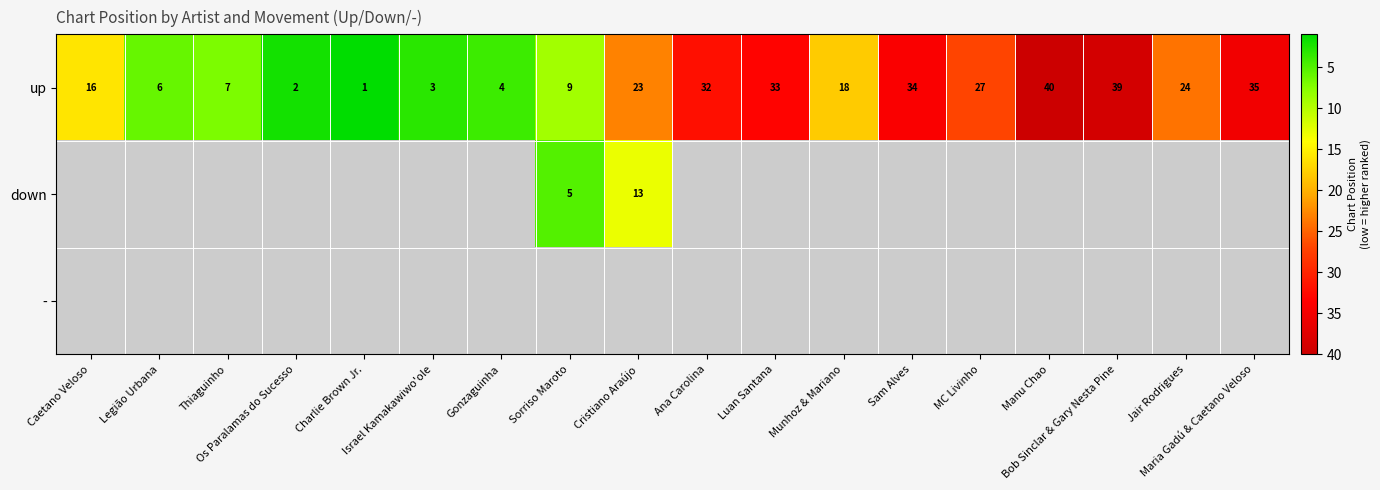

Which series has the largest total across all categories?

up